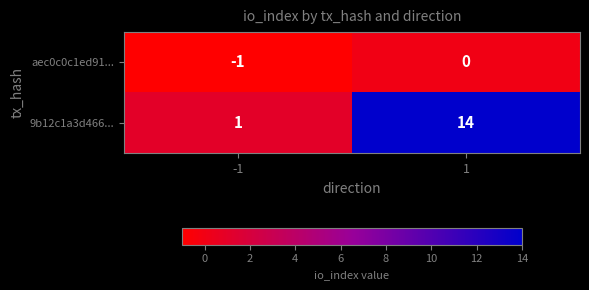

Reading left to right, list all the values displayed in this chart.

aec0c0c1ed91...: -1=-1	1=0
9b12c1a3d466...: -1=1	1=14